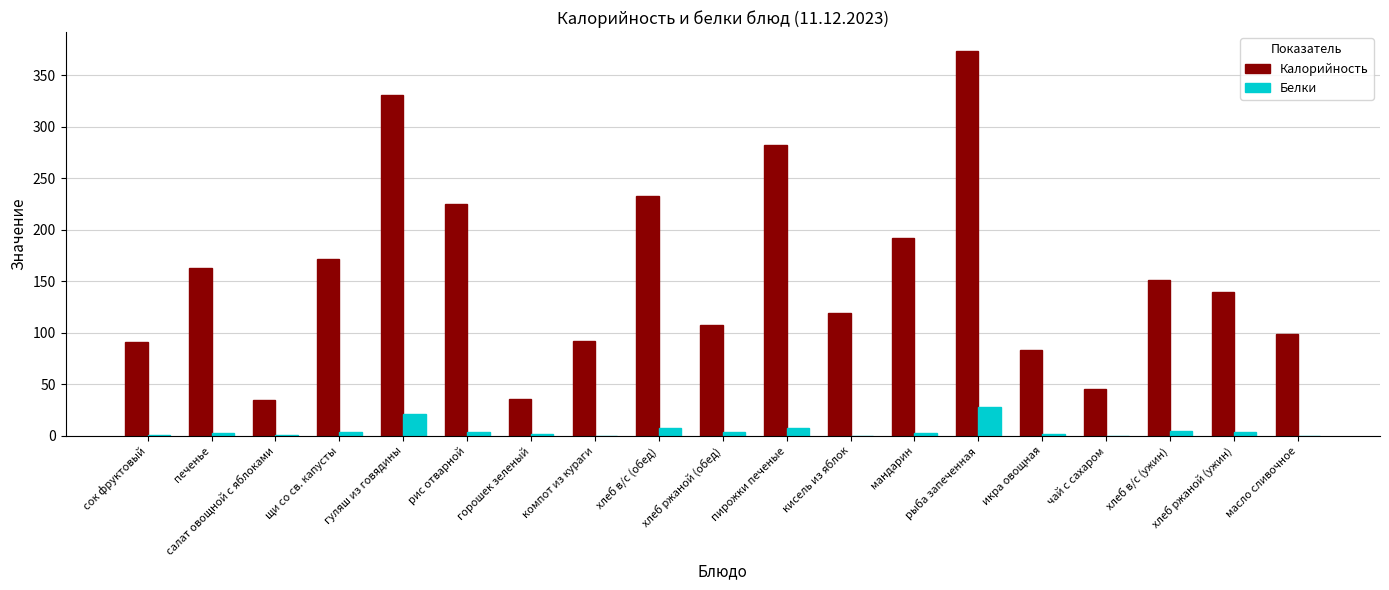

Is it true that Калорийность equals 578.3 at рыба запеченная?

False